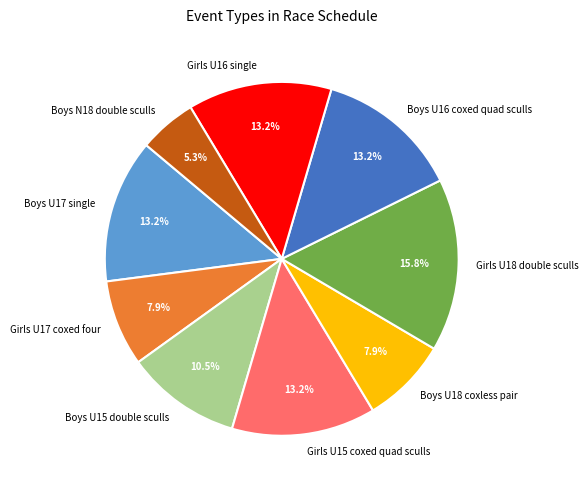

To the nearest percent, what is the combined percentage of Girls U16 single and Girls U18 double sculls?

29%